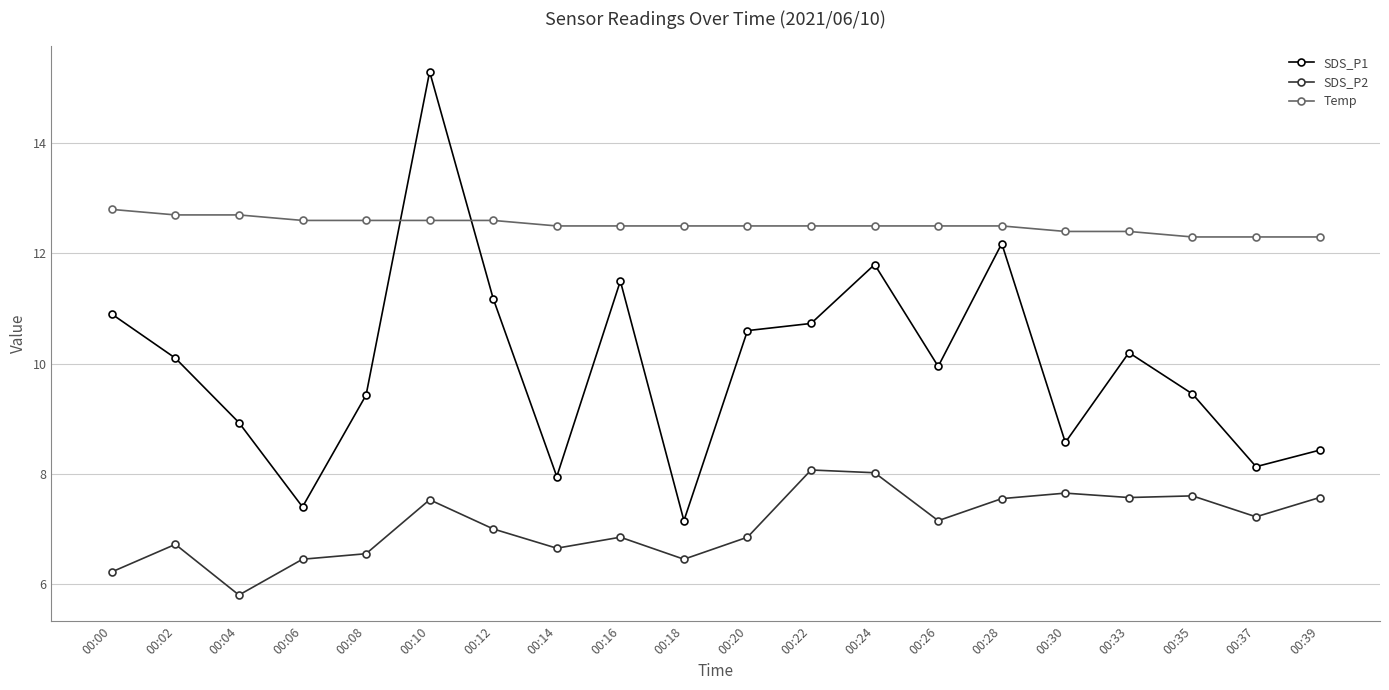

At which category does the chart reach its peak across all series?

00:10